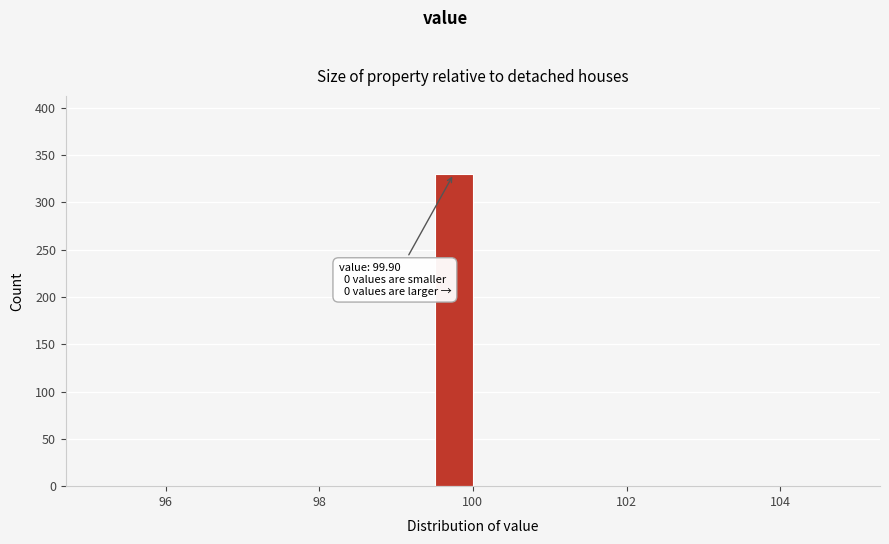

Around what value on the x-axis is the tallest bar? Give the approximate position of its centre, as read against the axis.

99.8